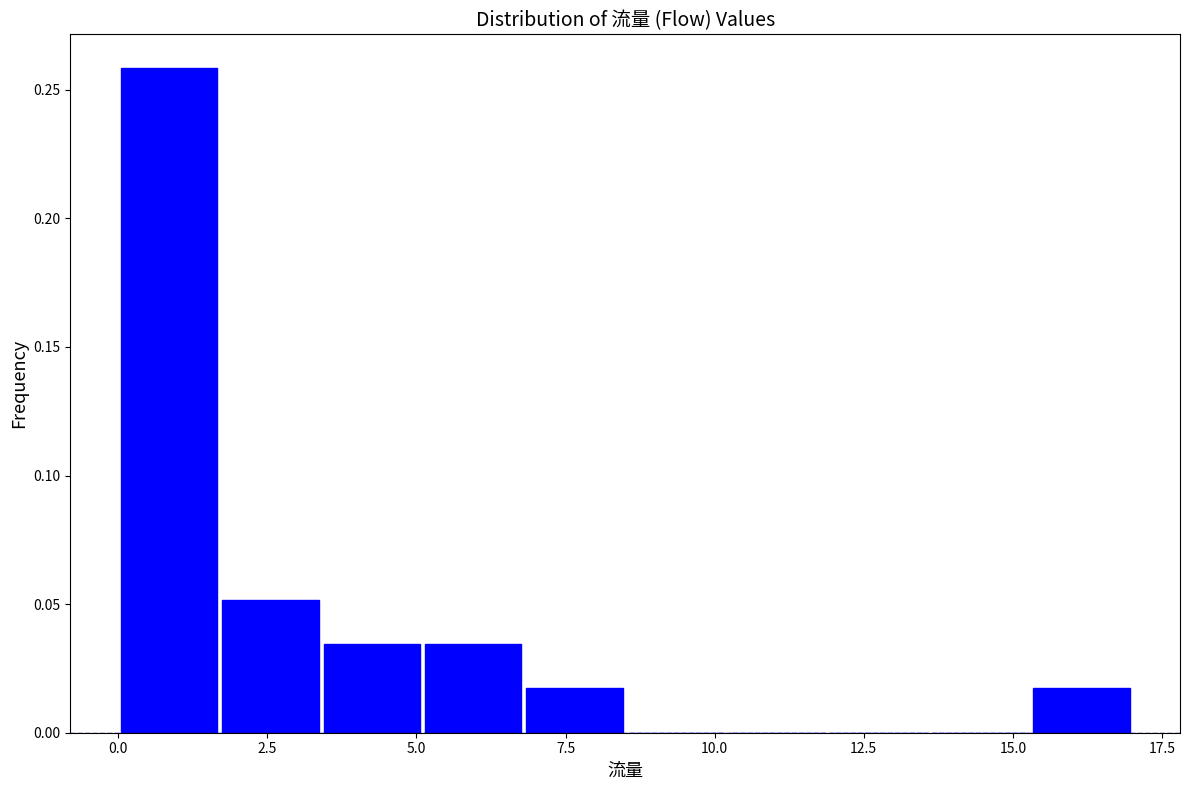

Around what value on the x-axis is the tallest bar? Give the approximate position of its centre, as read against the axis.

1.0